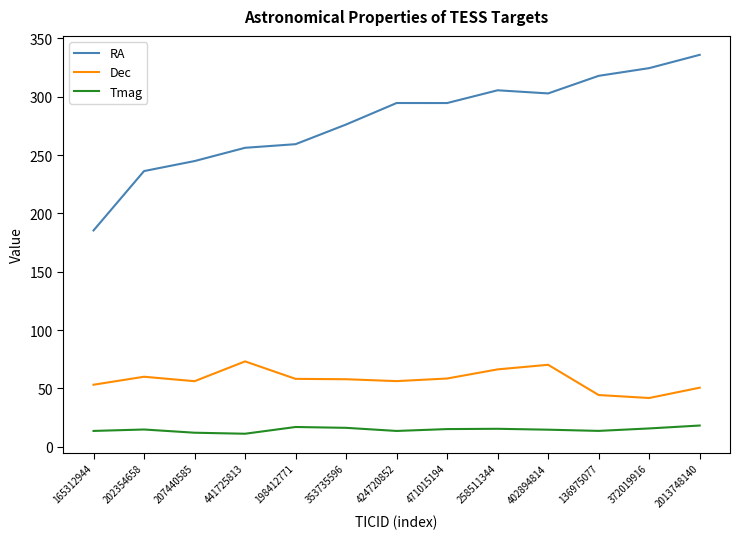

The value of Dec at 372019916 is 41.7. True or false?

True